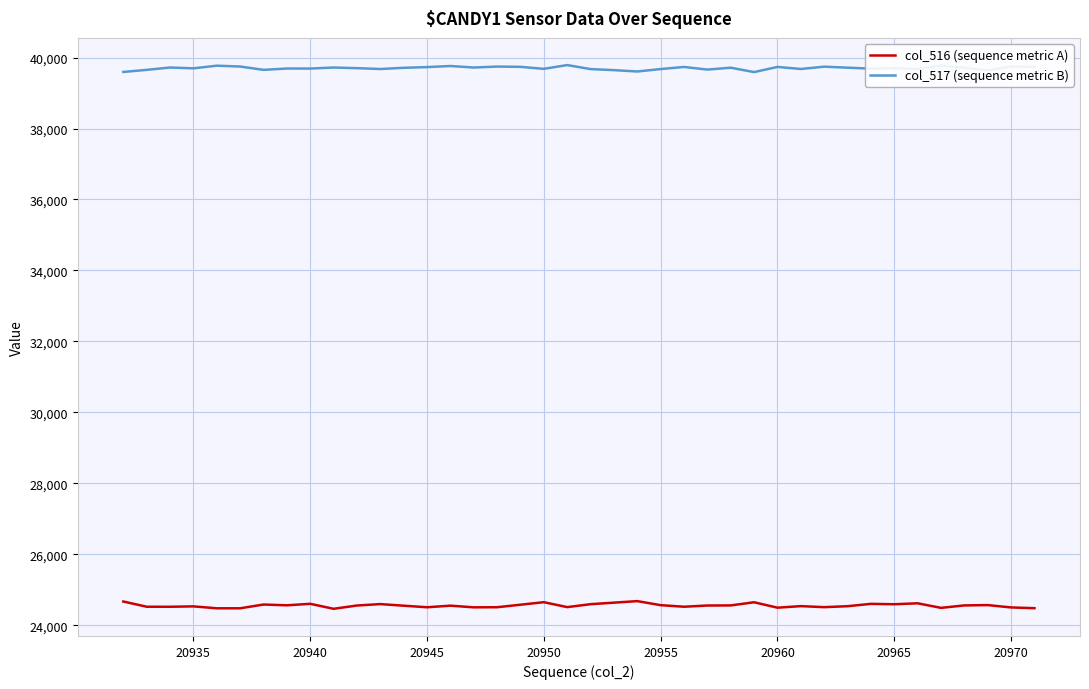

True or false: col_517 (sequence metric B) and col_516 (sequence metric A) intersect in this chart.

False